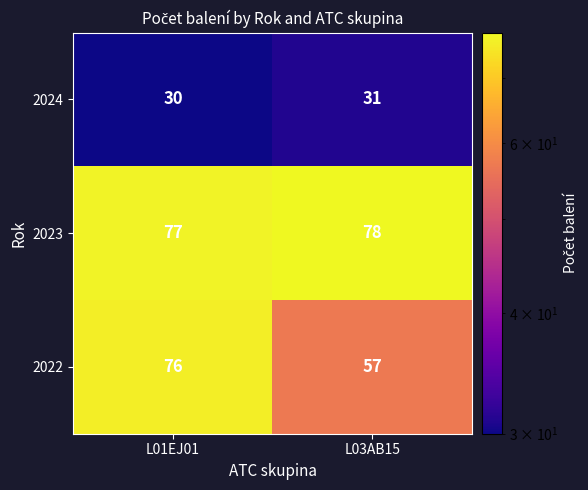

Reading left to right, extract all data points from this chart.

2024: L01EJ01=30	L03AB15=31
2023: L01EJ01=77	L03AB15=78
2022: L01EJ01=76	L03AB15=57